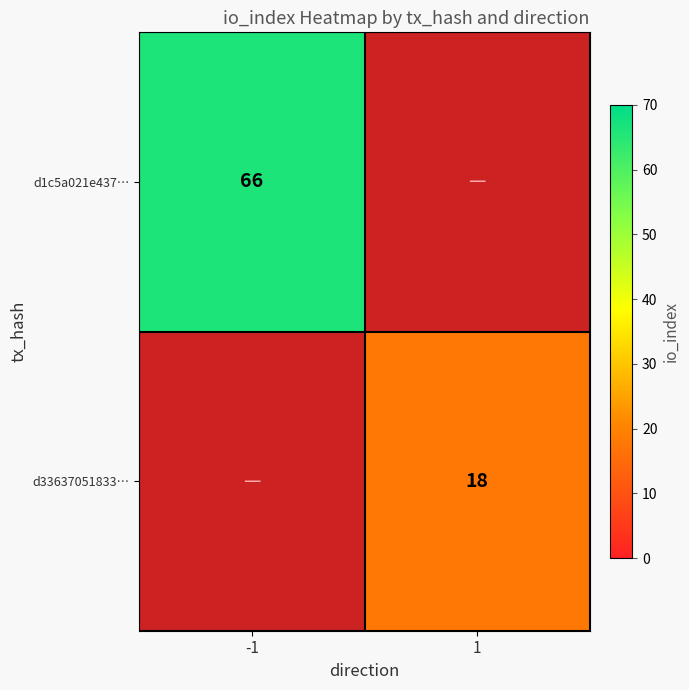

Is it true that d33637051833… equals 8.6 at 1?

False